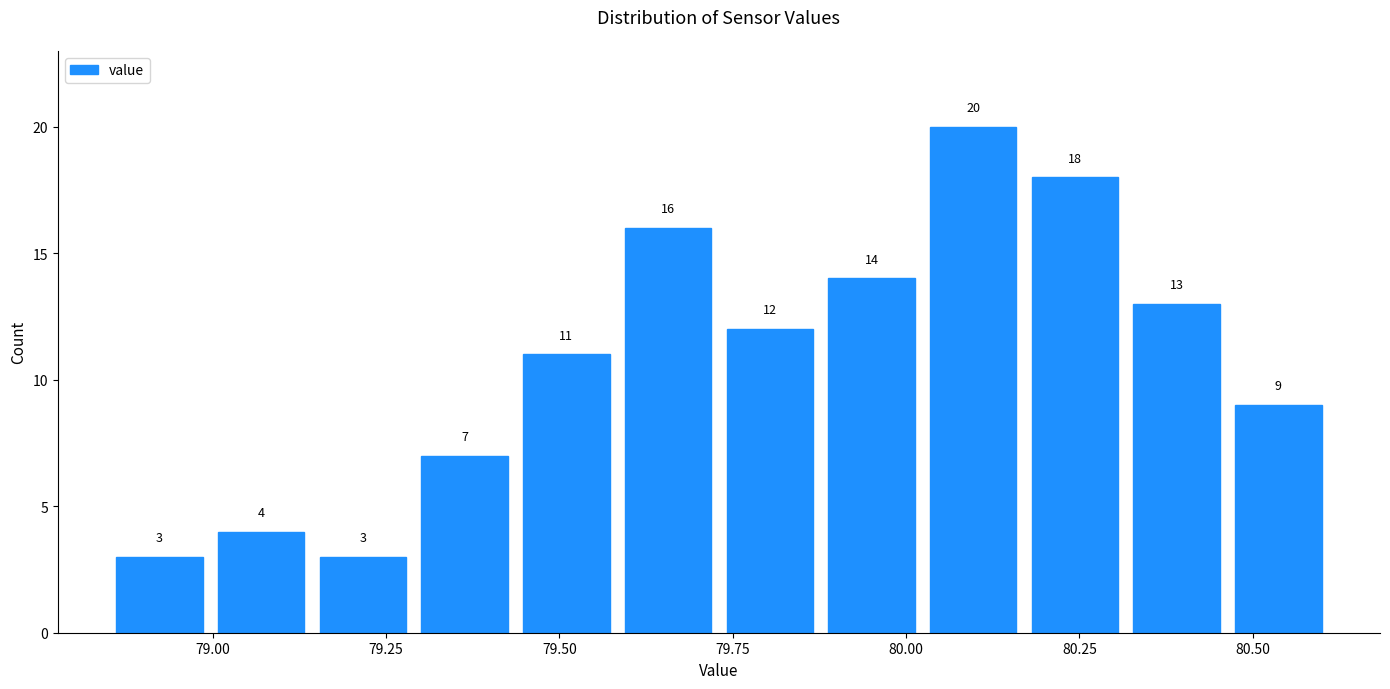

Around what value on the x-axis is the tallest bar? Give the approximate position of its centre, as read against the axis.

80.10